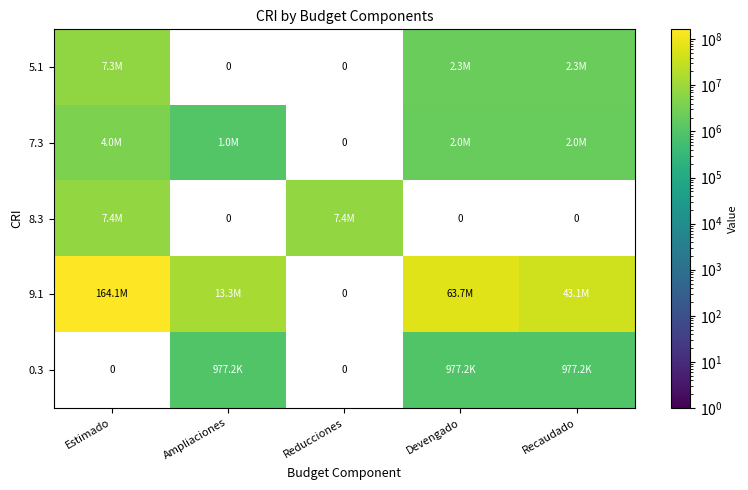

Which series changed the most between Estimado and Ampliaciones?

9.1